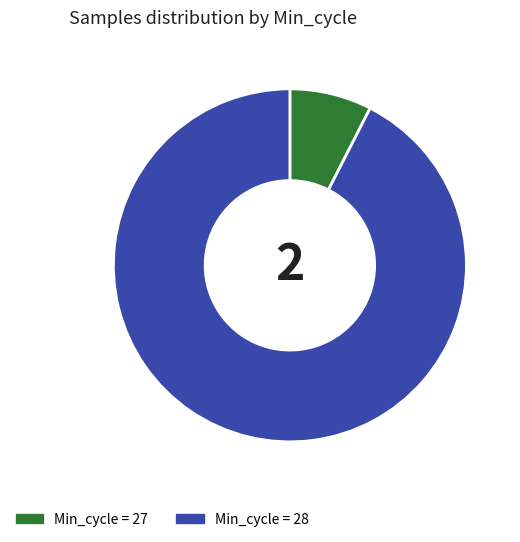

How many segments does this pie chart have?

2